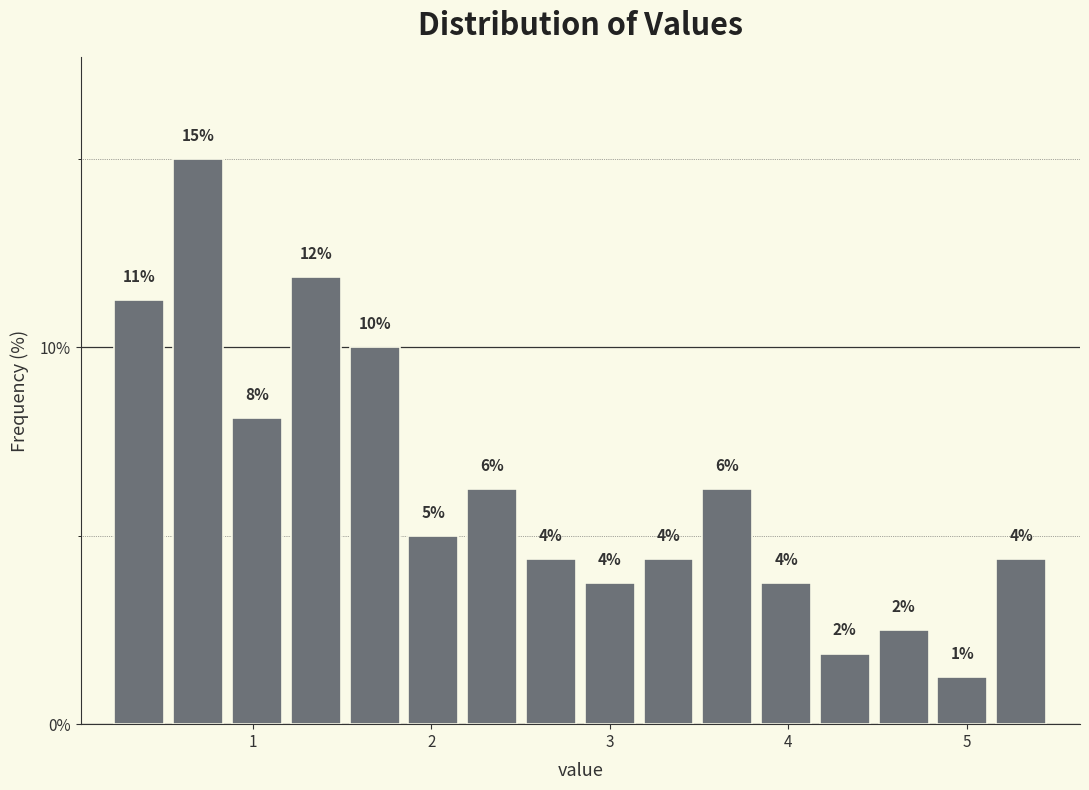

Around what value on the x-axis is the tallest bar? Give the approximate position of its centre, as read against the axis.

0.7